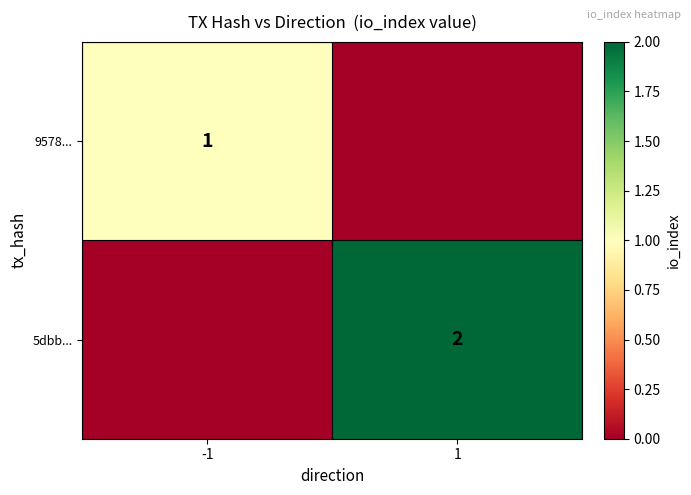

Is it true that 5dbb... equals 3 at 1?

False